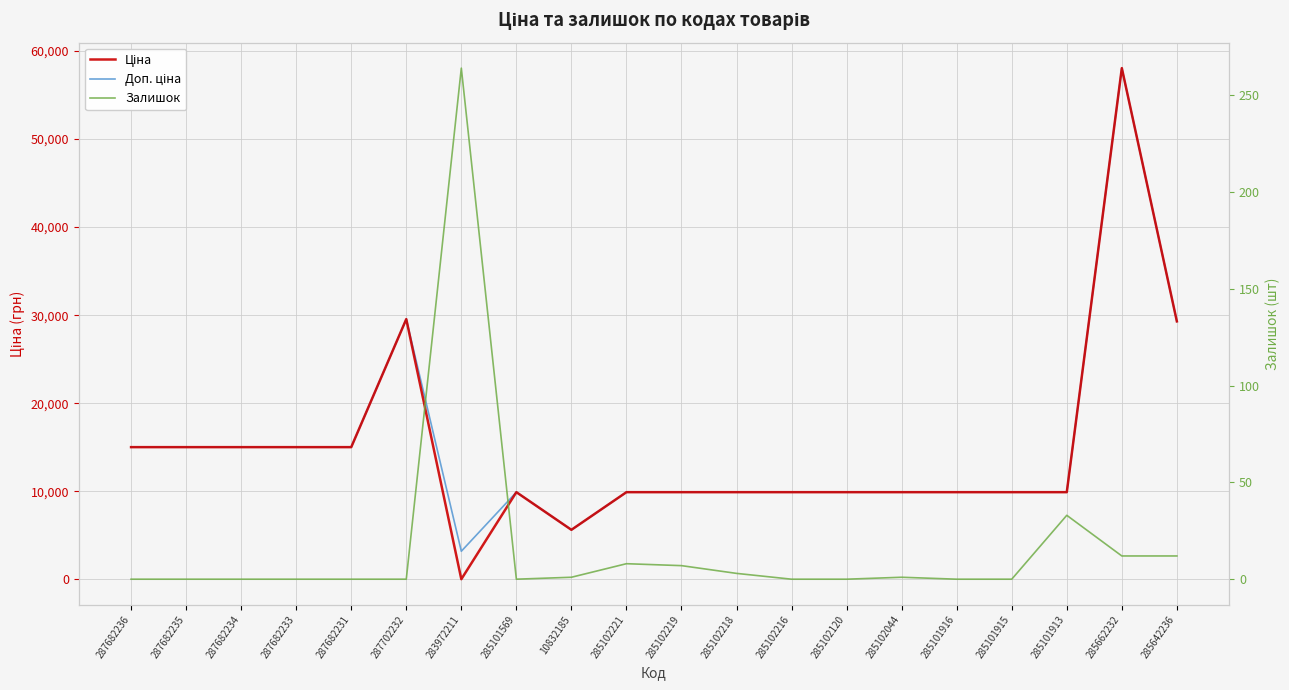

Rank the series at 285101915 from lowest to highest value.

Залишок, Ціна, Доп. ціна